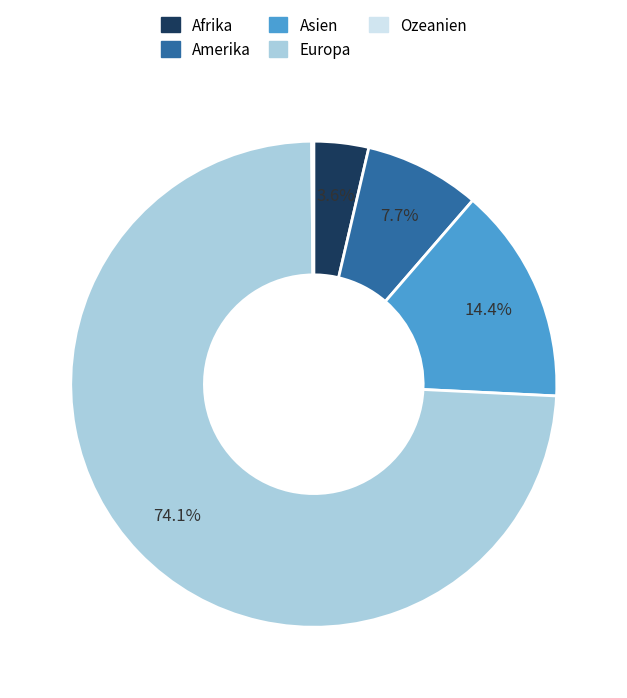

Is there any slice that represents more than half of the pie?

Yes